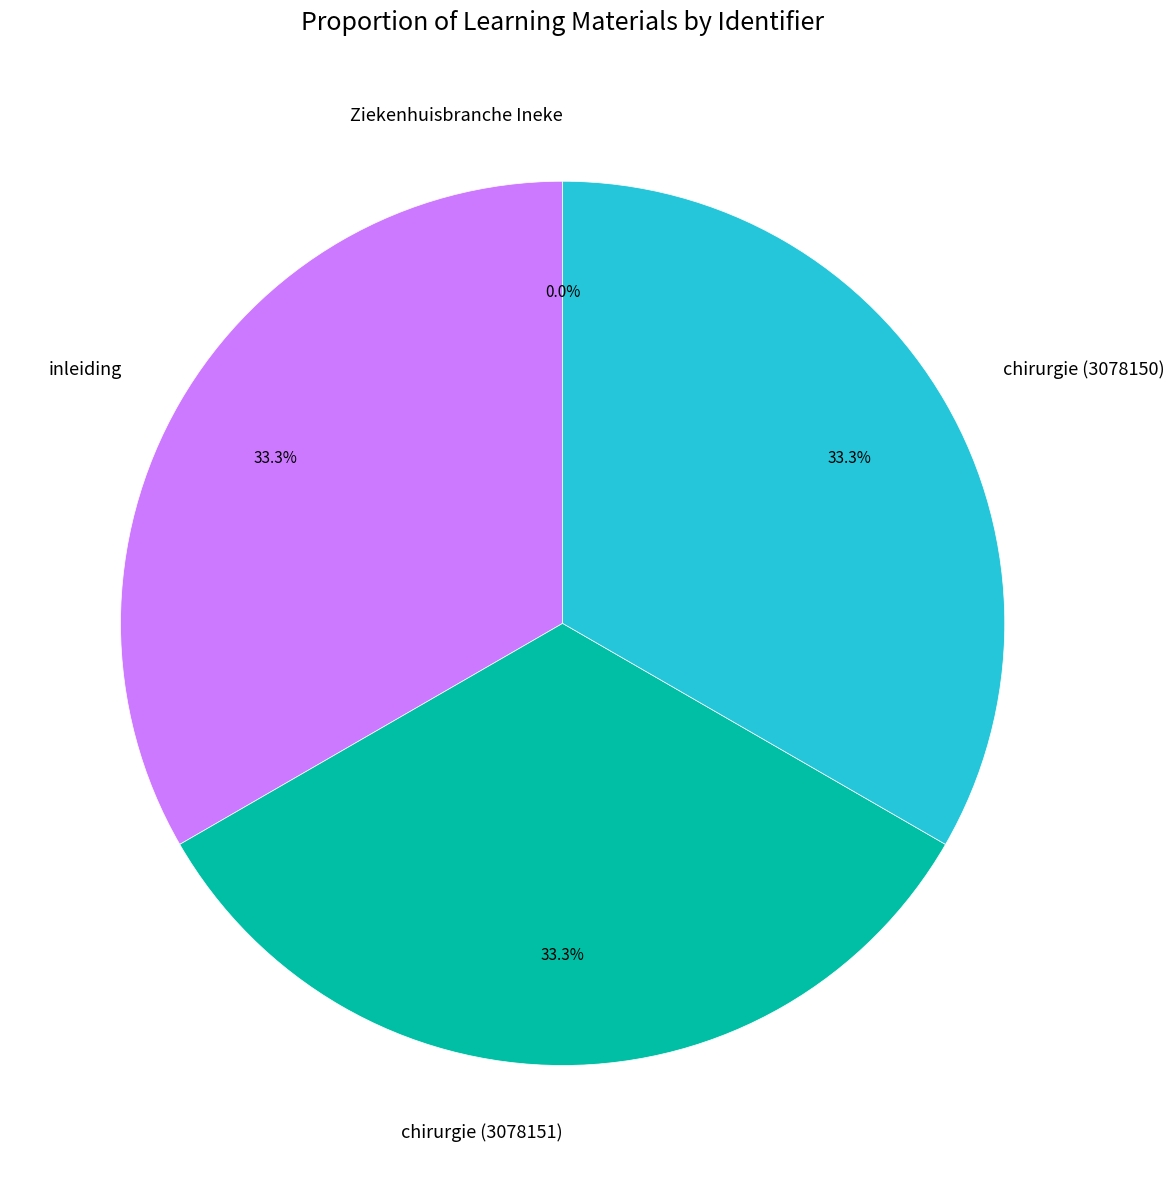

Combined, do inleiding and chirurgie (3078150) account for over 50%?

Yes